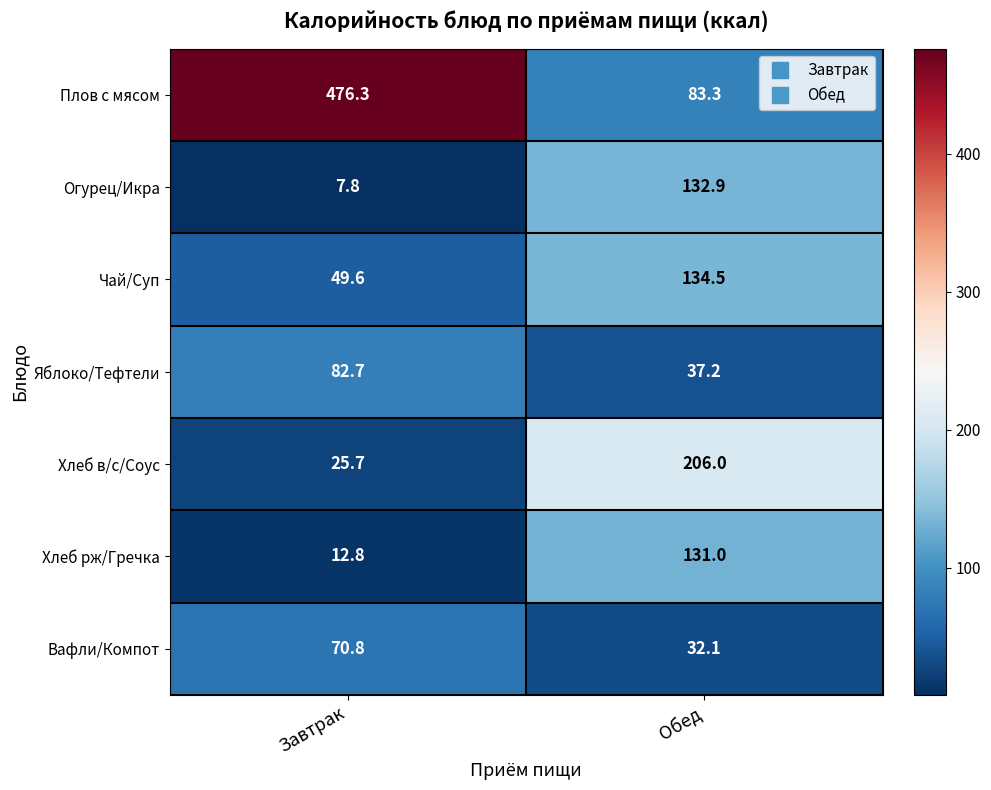

Reading left to right, what are all the values shown in this chart?

Плов с мясом: 476.3	83.3
Огурец/Икра: 7.8	132.9
Чай/Суп: 49.6	134.5
Яблоко/Тефтели: 82.7	37.2
Хлеб в/с/Соус: 25.7	206.0
Хлеб рж/Гречка: 12.8	131.0
Вафли/Компот: 70.8	32.1